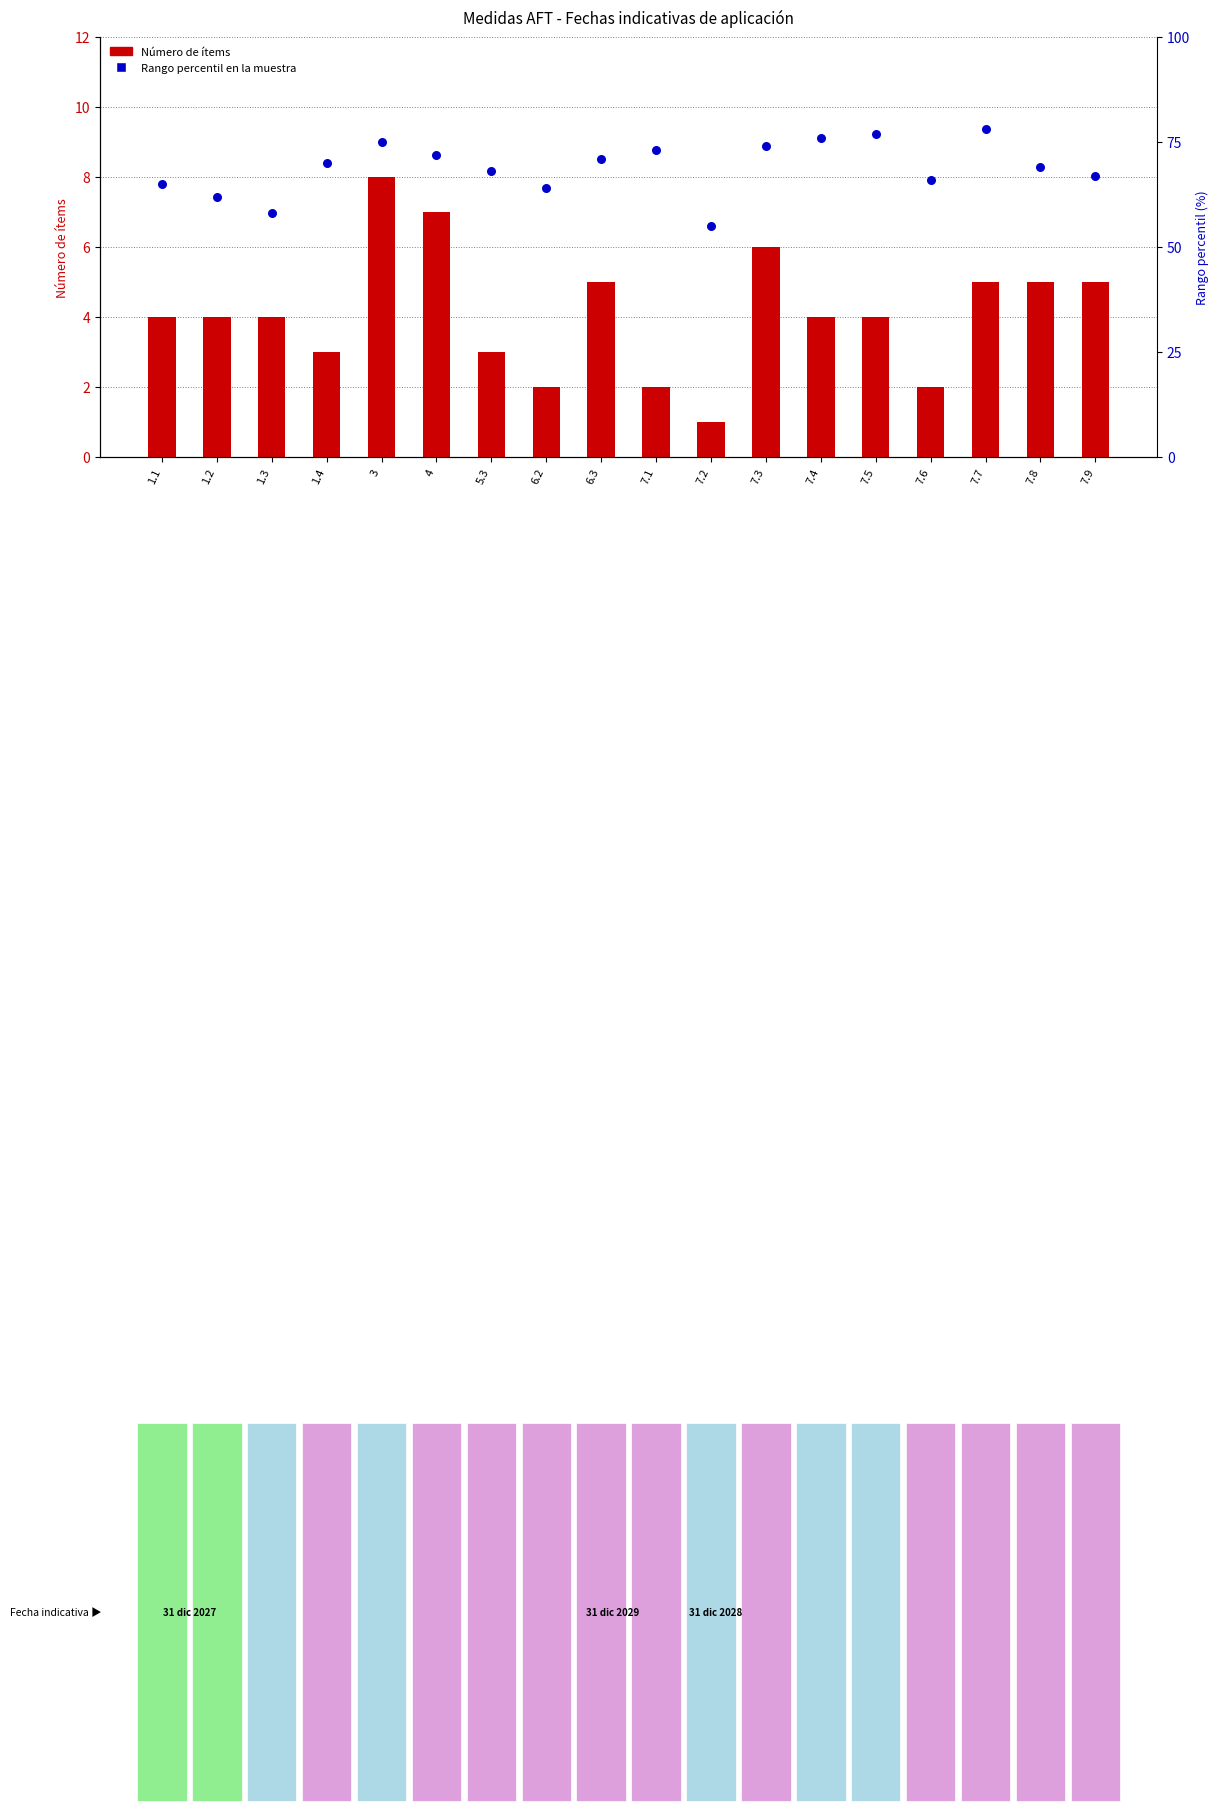

Which series reaches the maximum Y coordinate?

Rango percentil en la muestra